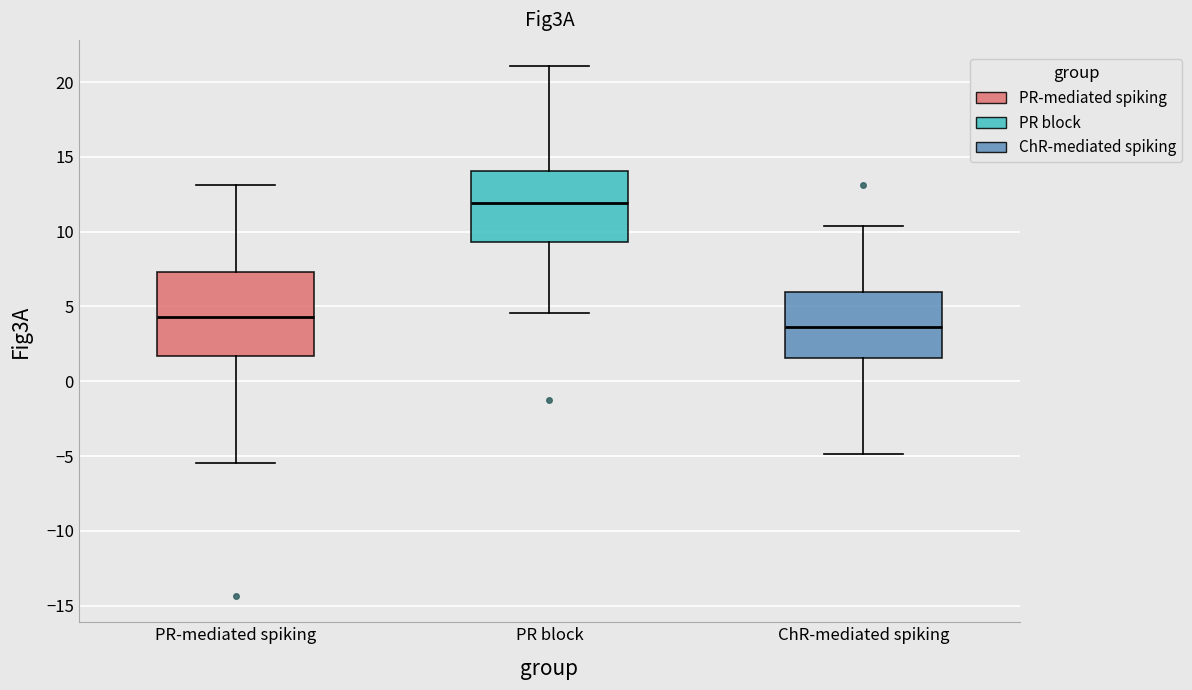

Reading left to right, read every box against the y-axis: the position of its median line, the range the box covers, and the ends of its whiskers. The values are not printed on the chart, so give them approximately, as read against the axis.

PR-mediated spiking: median 4.5, box 1.5 to 7.5, whiskers -5.5 to 13.0
PR block: median 12.0, box 9.5 to 14.0, whiskers 4.5 to 21.0
ChR-mediated spiking: median 3.5, box 1.5 to 6.0, whiskers -5.0 to 10.5